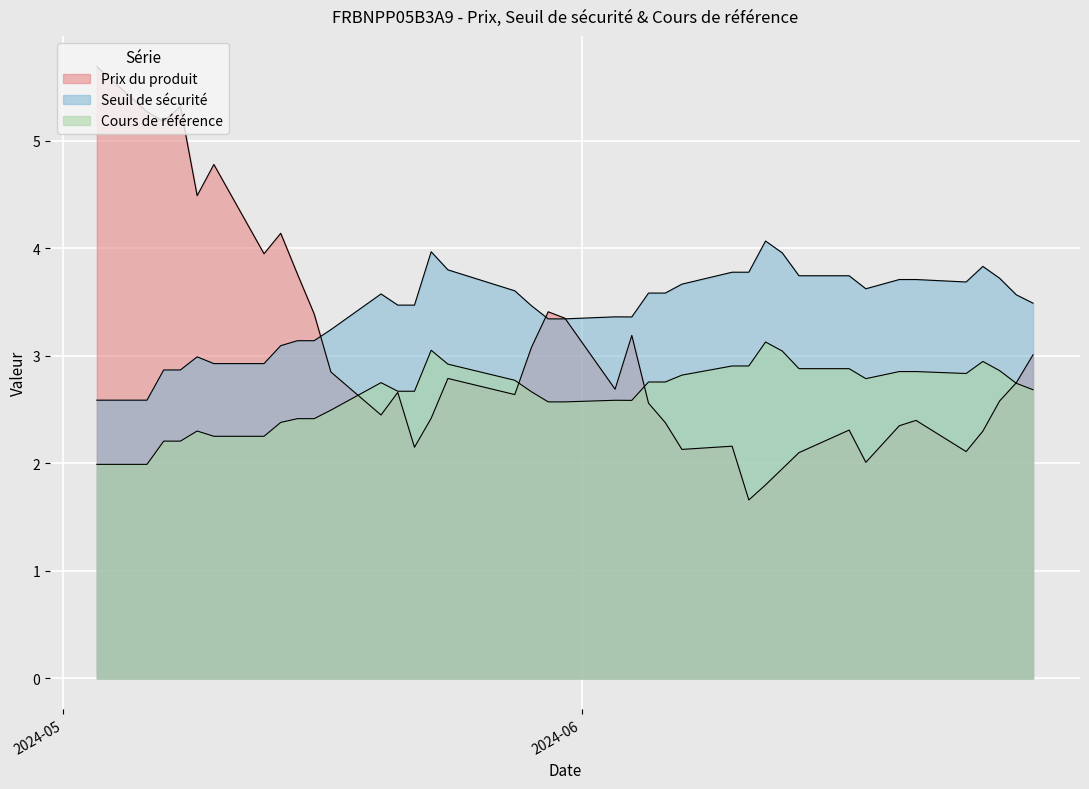

Does the chart display data point markers on the line(s)?

No